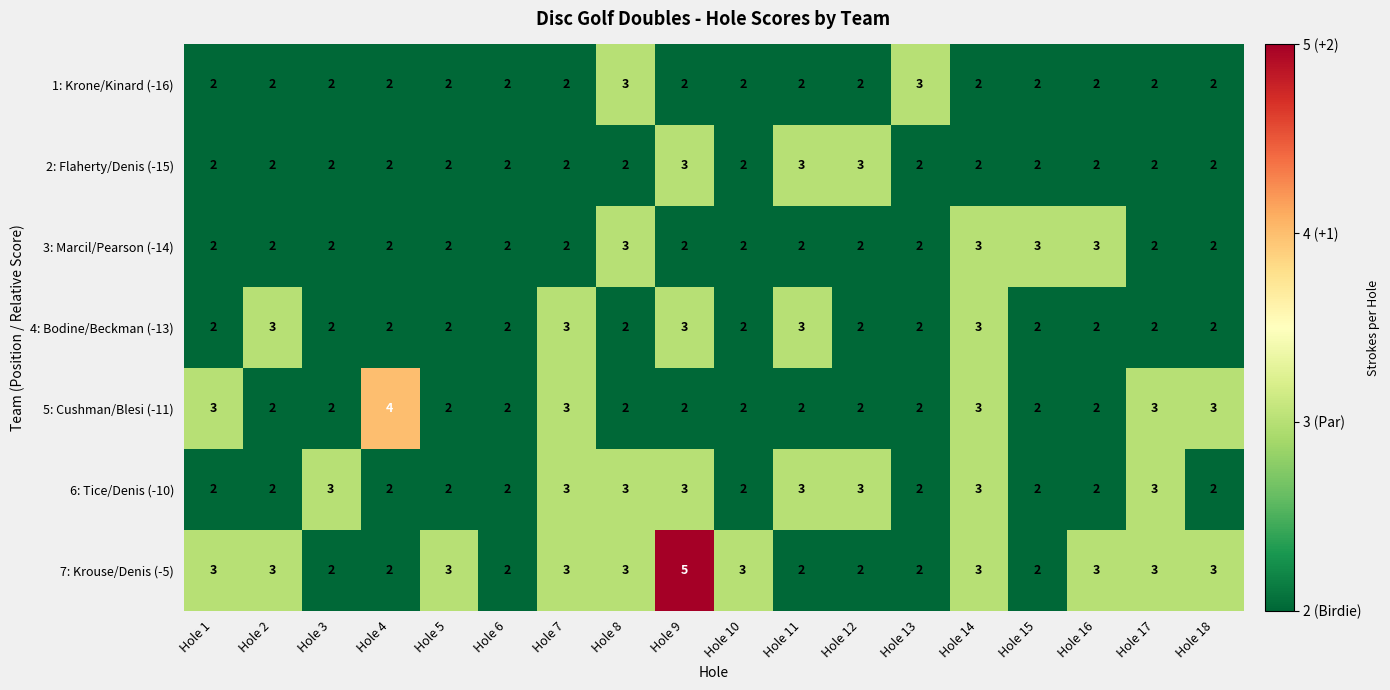

What is the spread (max minus min) of values at Hole 18?

1